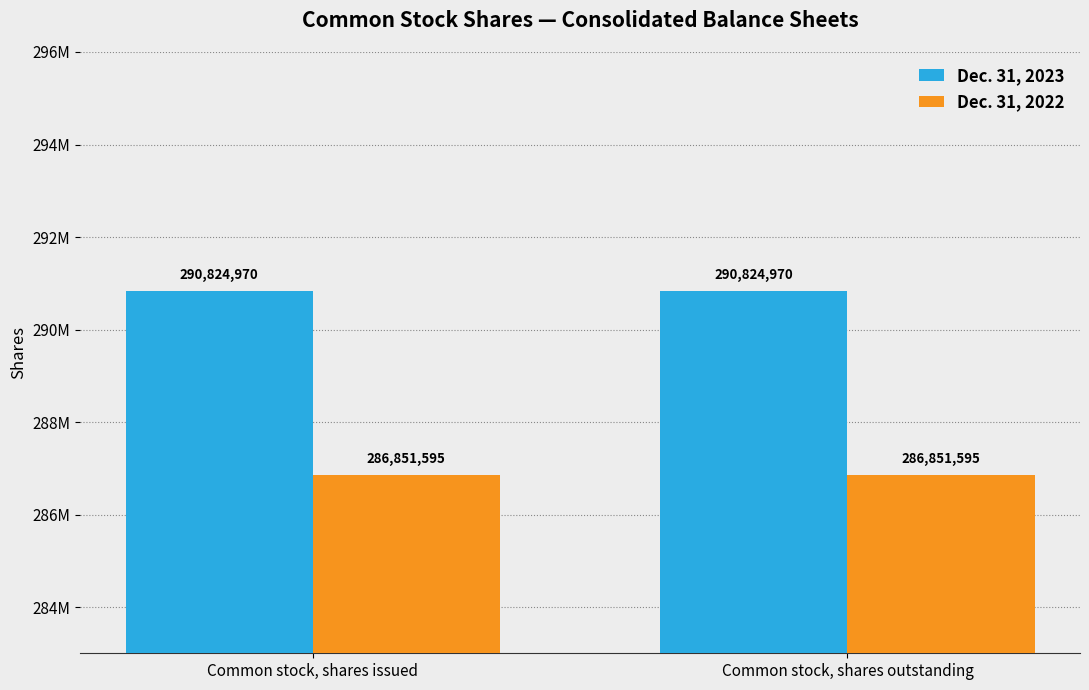

Which series changed the most between Common stock, shares issued and Common stock, shares outstanding?

Dec. 31, 2023